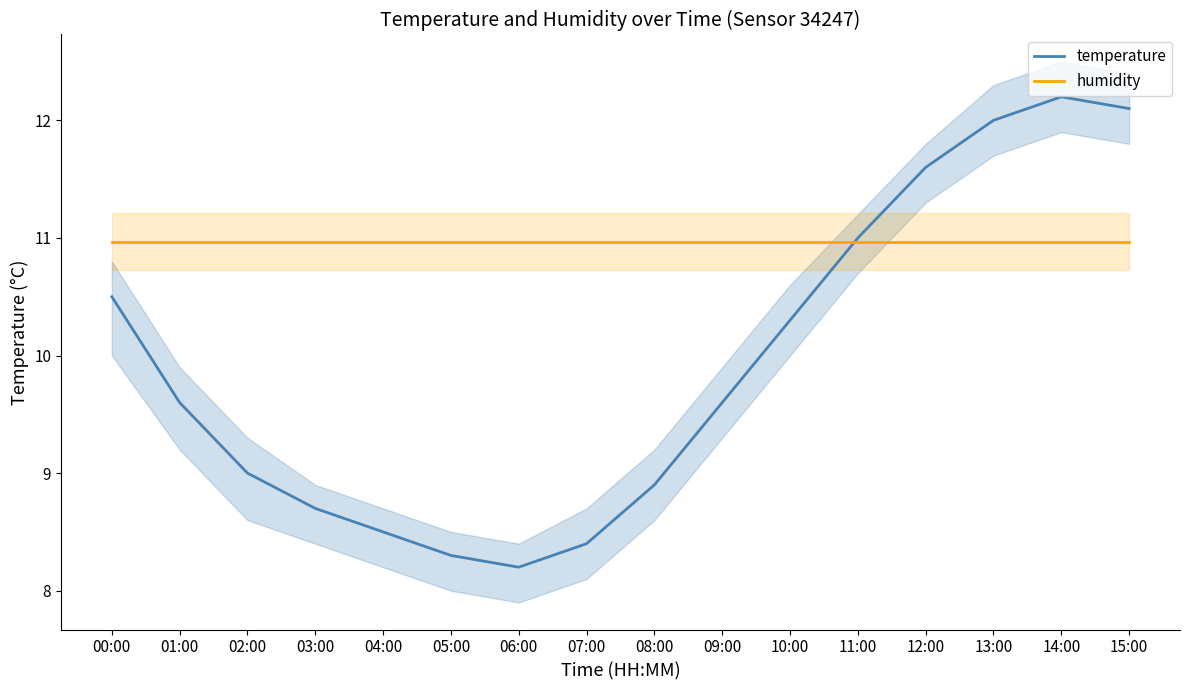

What are all the series names shown in the legend?

temperature, humidity